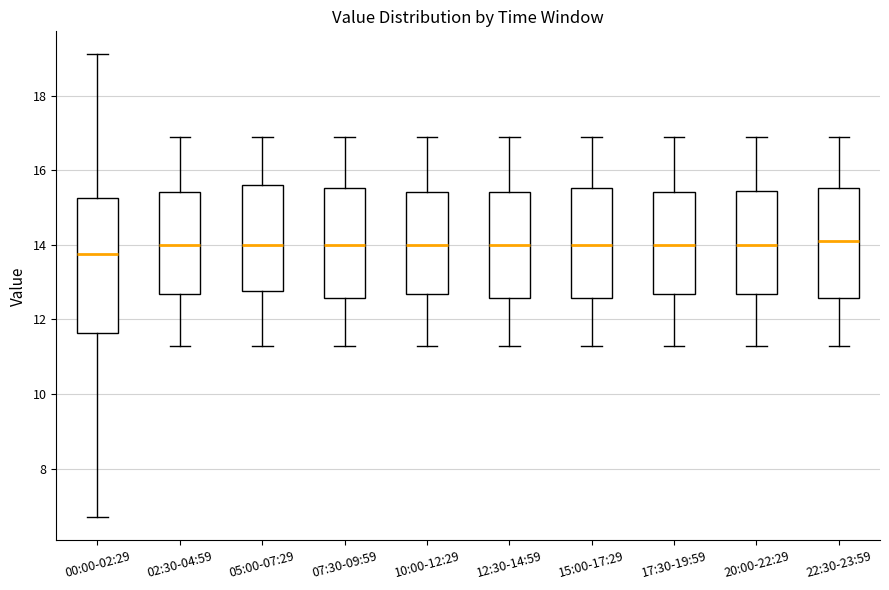

Reading left to right, read every box against the y-axis: the position of its median line, the range the box covers, and the ends of its whiskers. The values are not printed on the chart, so give them approximately, as read against the axis.

00:00-02:29: median 13.8, box 11.6 to 15.2, whiskers 6.8 to 19.2
02:30-04:59: median 14.0, box 12.6 to 15.4, whiskers 11.4 to 17.0
05:00-07:29: median 14.0, box 12.8 to 15.6, whiskers 11.4 to 17.0
07:30-09:59: median 14.0, box 12.6 to 15.6, whiskers 11.4 to 17.0
10:00-12:29: median 14.0, box 12.6 to 15.4, whiskers 11.4 to 17.0
12:30-14:59: median 14.0, box 12.6 to 15.4, whiskers 11.4 to 17.0
15:00-17:29: median 14.0, box 12.6 to 15.6, whiskers 11.4 to 17.0
17:30-19:59: median 14.0, box 12.6 to 15.4, whiskers 11.4 to 17.0
20:00-22:29: median 14.0, box 12.6 to 15.4, whiskers 11.4 to 17.0
22:30-23:59: median 14.2, box 12.6 to 15.6, whiskers 11.4 to 17.0